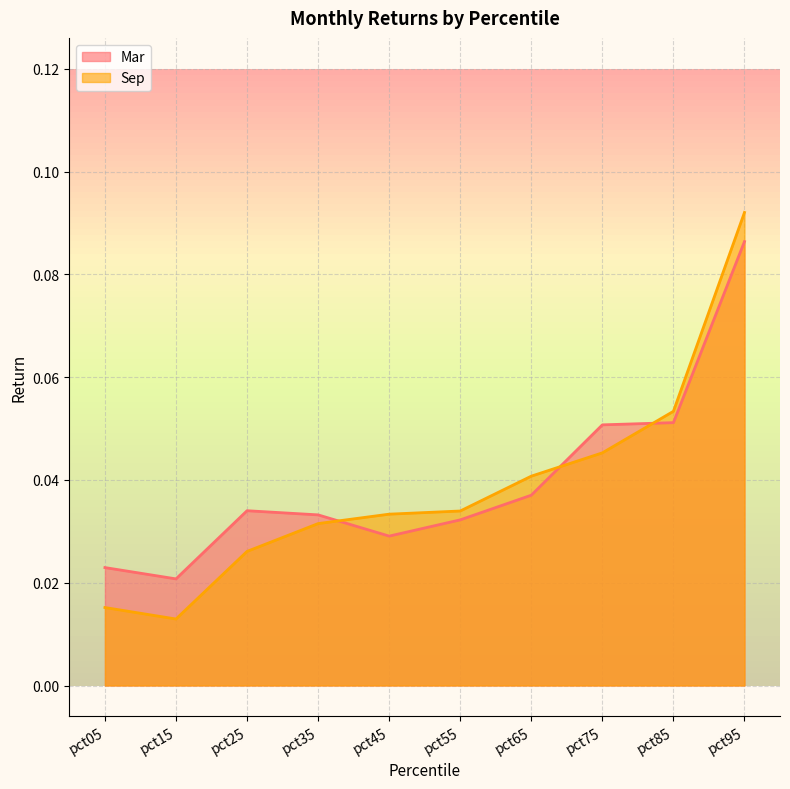

Where is the first local minimum for Sep?

pct15